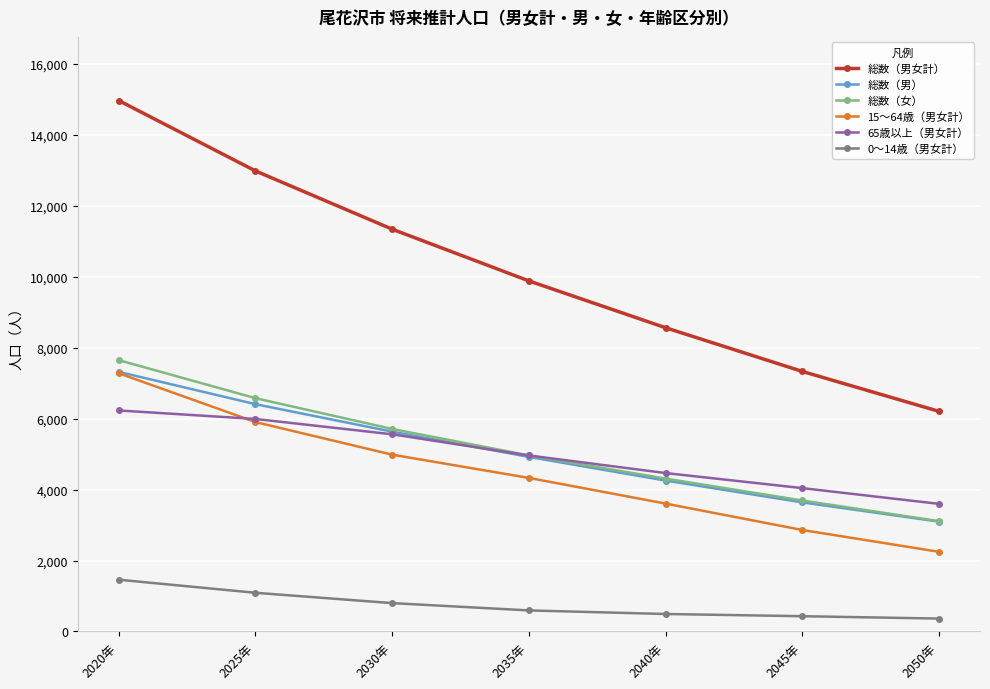

List the labels in order of 総数（男女計） value, largest first.

2020年, 2025年, 2030年, 2035年, 2040年, 2045年, 2050年